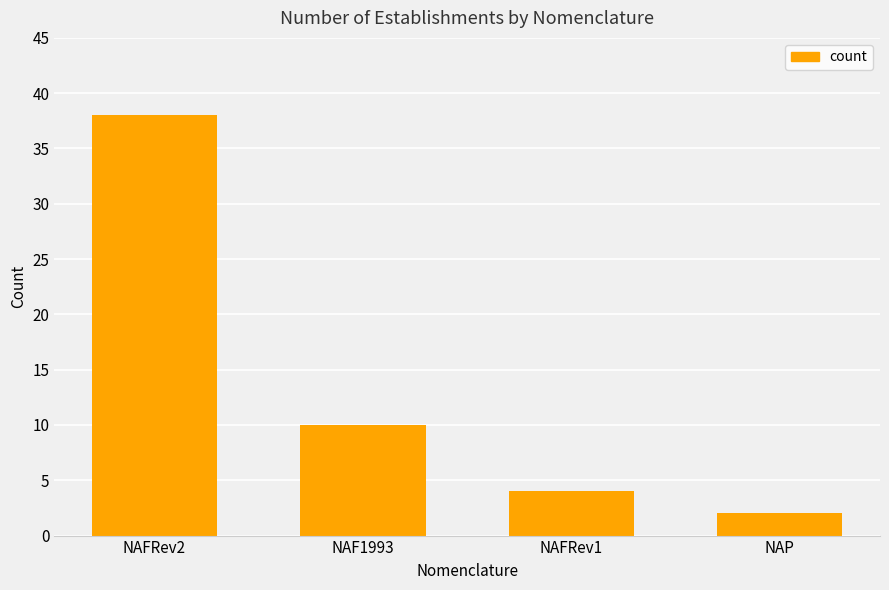

What is the sum of the values at NAFRev2 and NAFRev1?

42